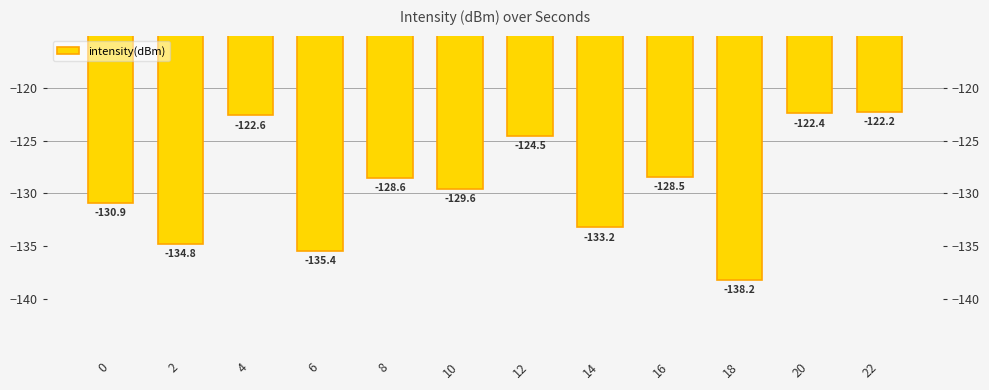

Rank the categories by value from highest to lowest.

22, 20, 4, 12, 16, 8, 10, 0, 14, 2, 6, 18